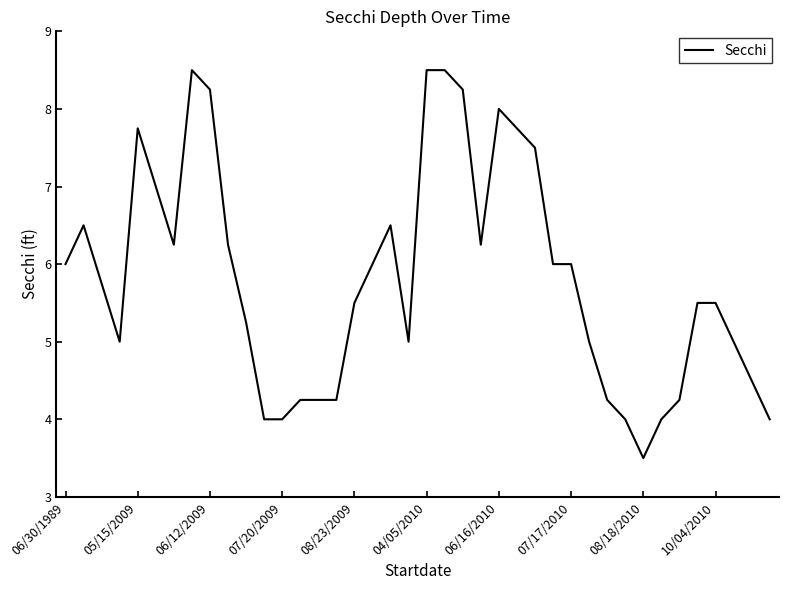

What is the difference between the maximum and minimum values?

5.0